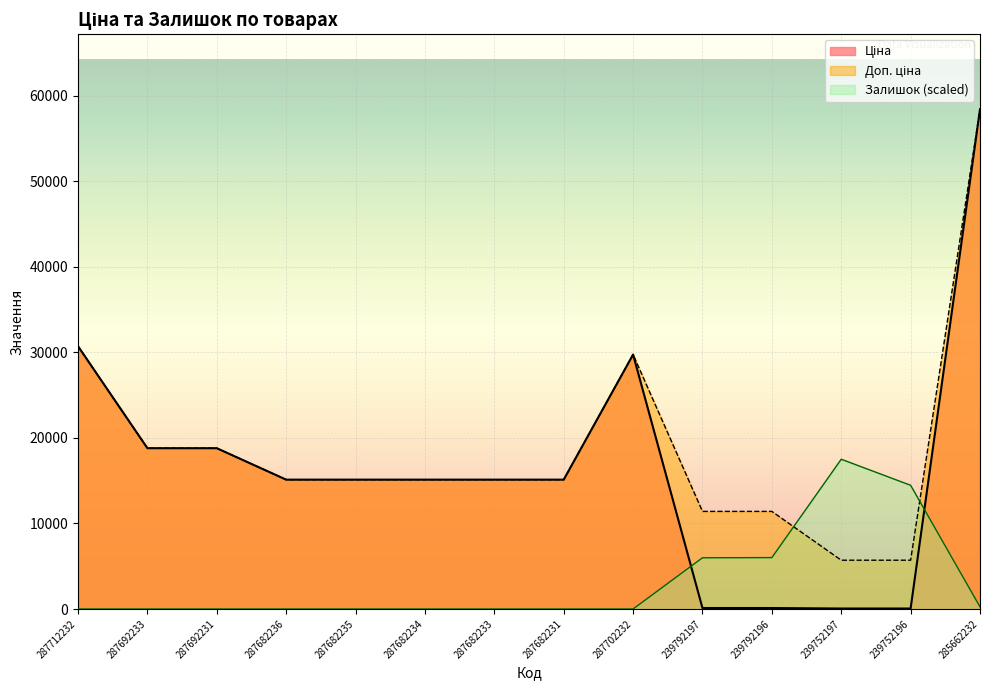

Where is Ціна nearest to the value 29241?

287702232